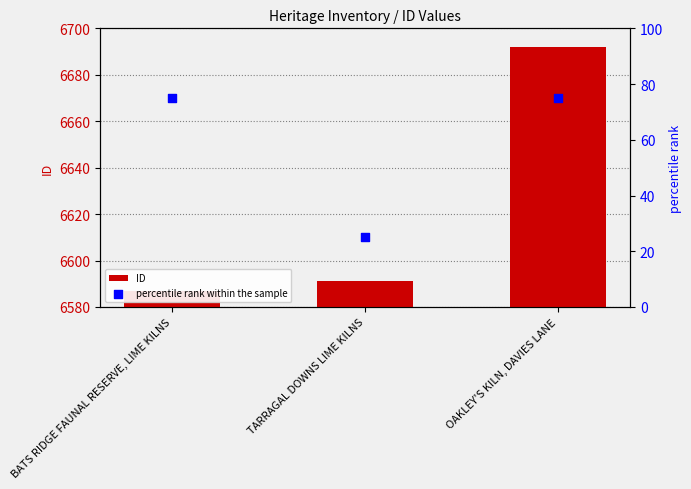

At which category is the sum across all series the highest?

OAKLEY'S KILN, DAVIES LANE